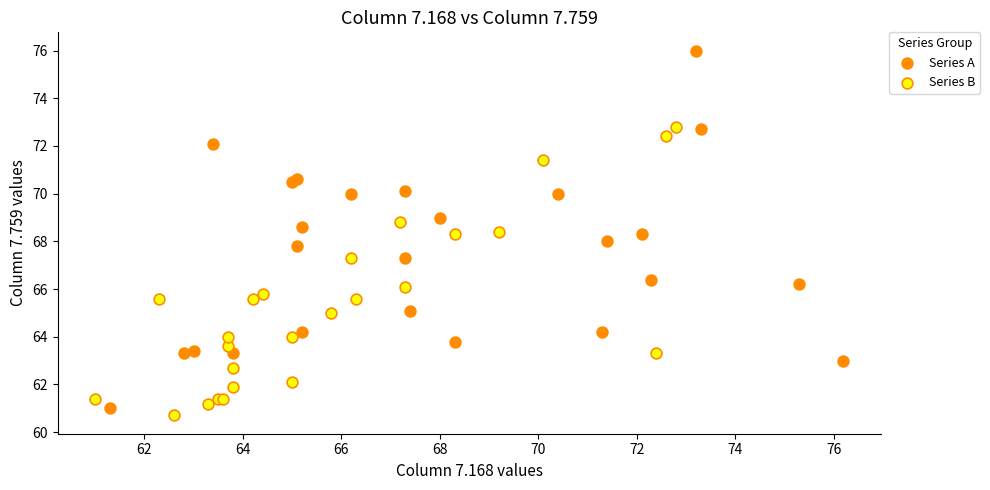

Which series has the widest spread of Y values?

Series A